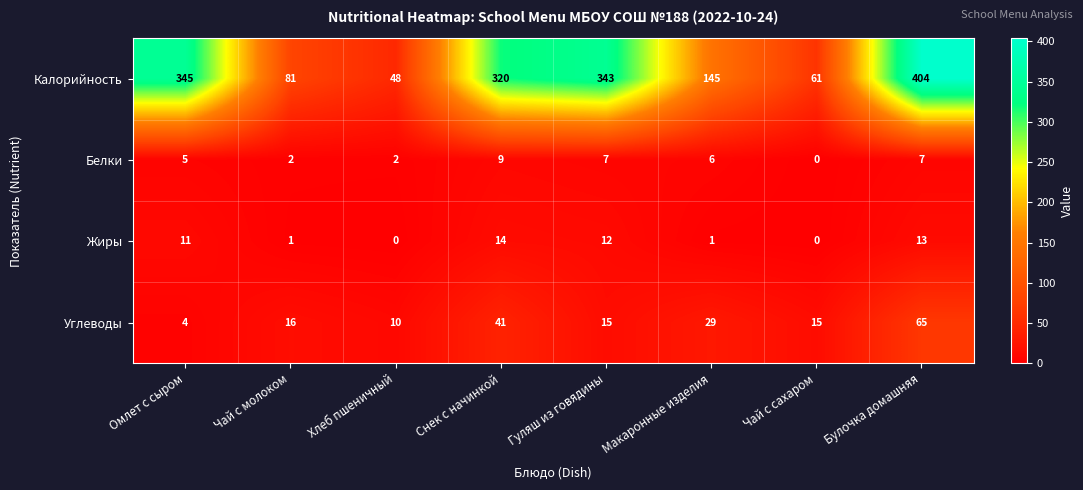

At which category does the chart reach its peak across all series?

Булочка домашняя